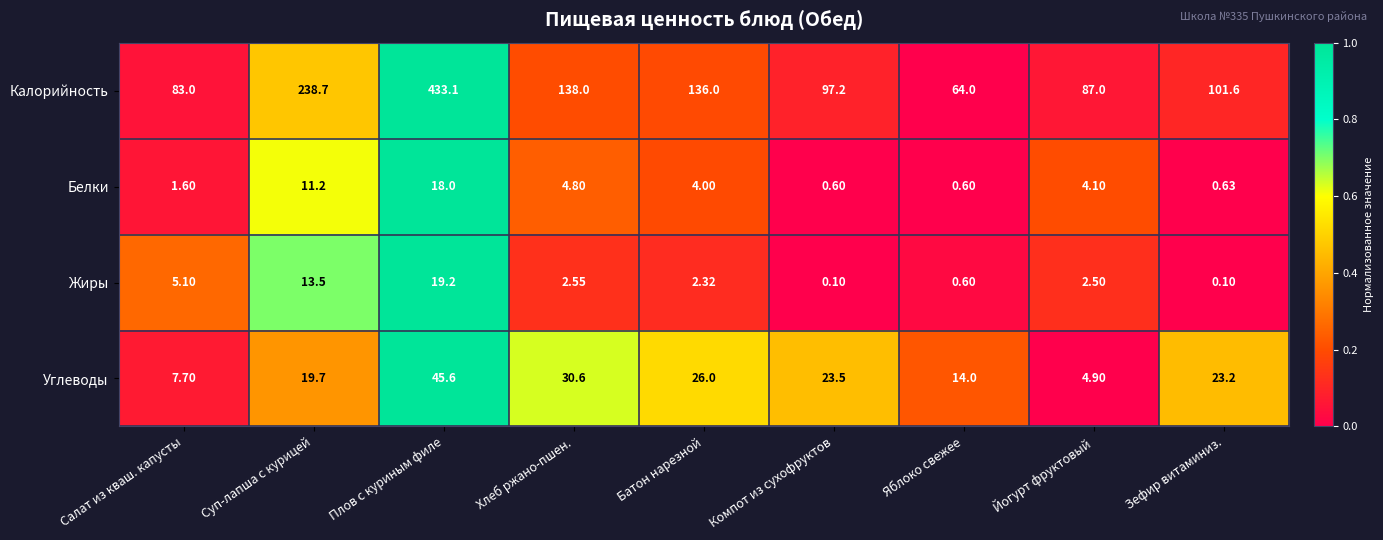

At which label does Жиры reach its peak?

Плов с куриным филе